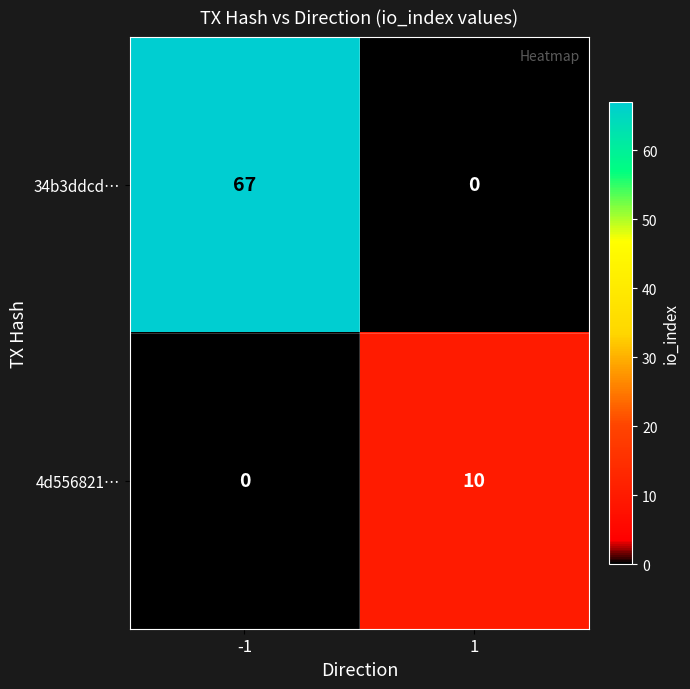

How many series are shown in this chart?

2